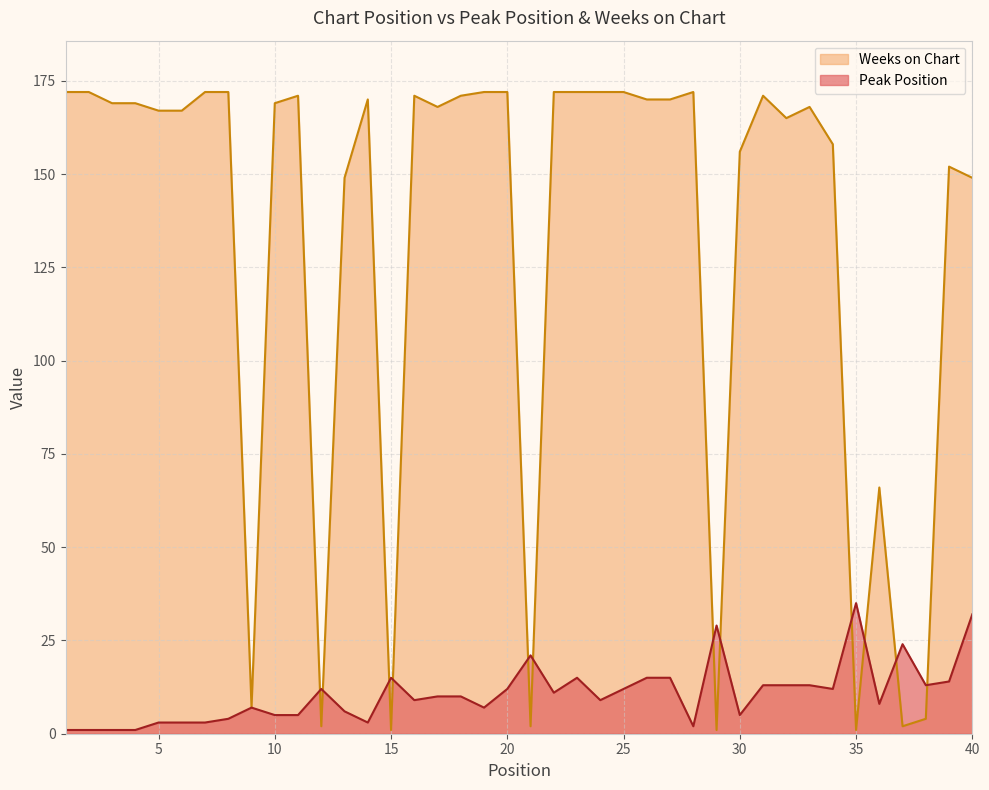

What is the spread (max minus min) of values at 31?

158